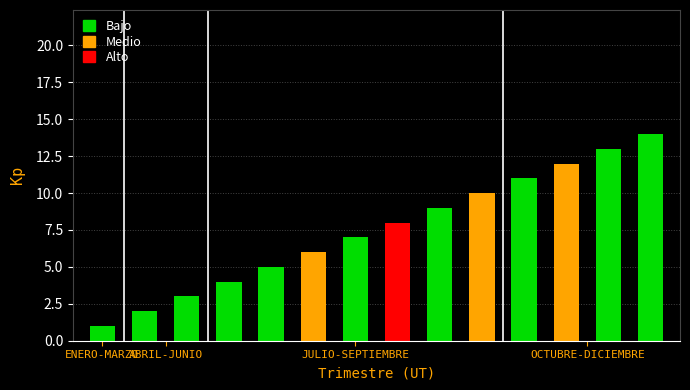

What is the average value?

8